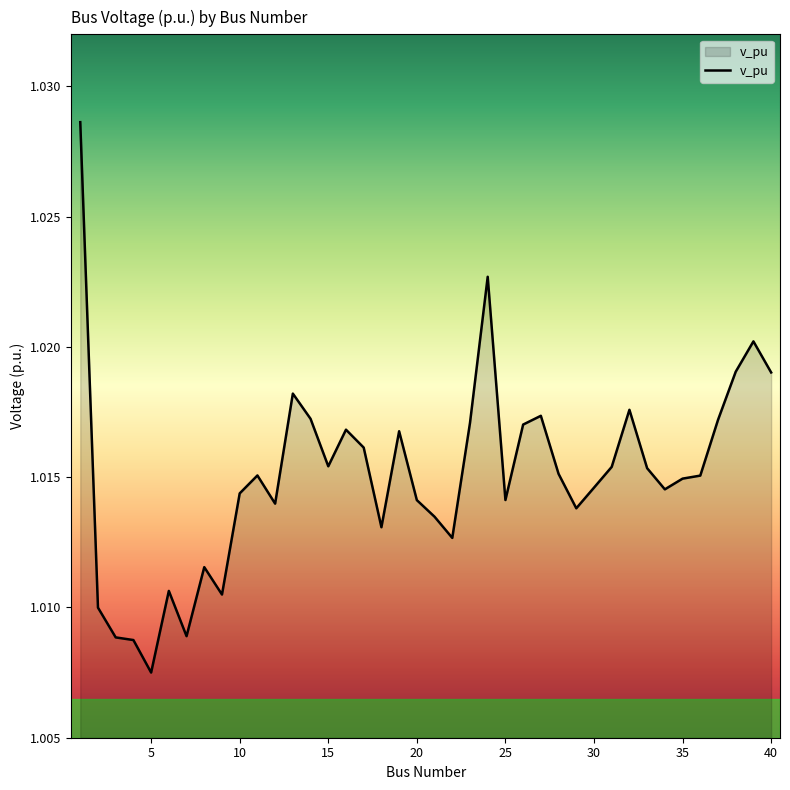

At which category does the chart reach its peak across all series?

1